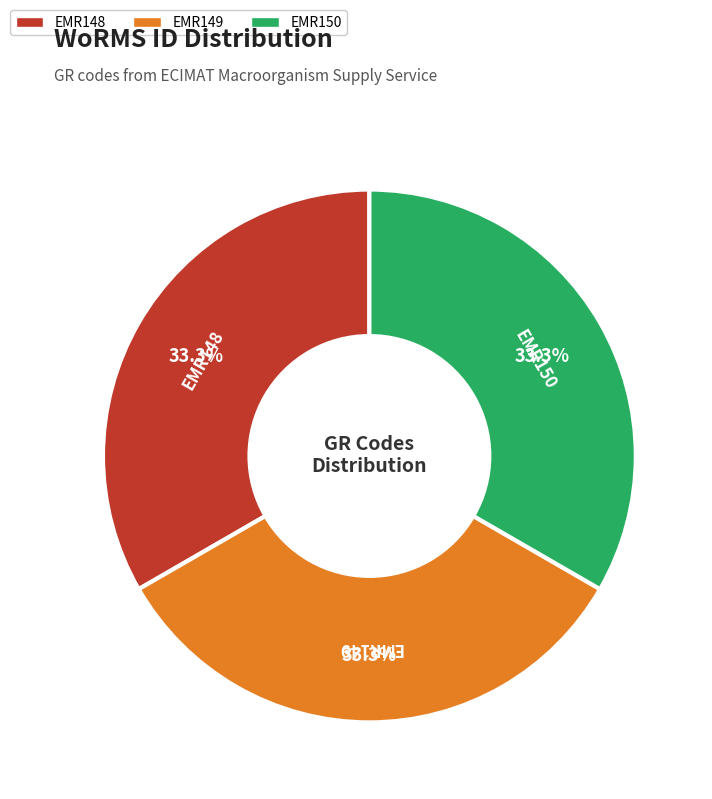

Do EMR149 and EMR150 together represent more than half of the pie?

Yes